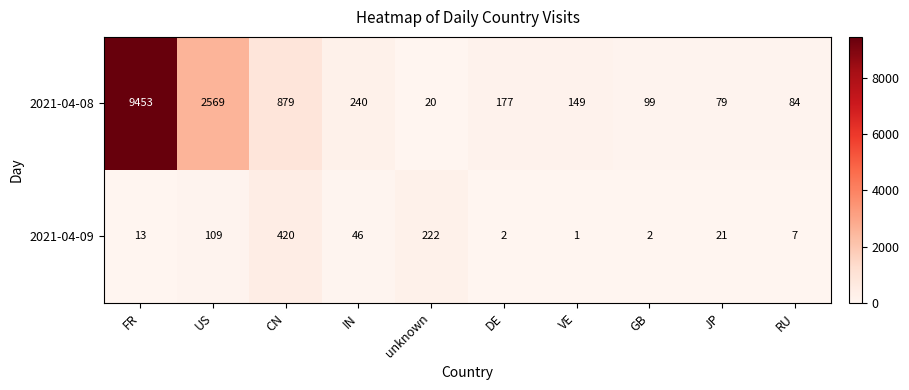

How many data points in 2021-04-09 are less than 21?

5